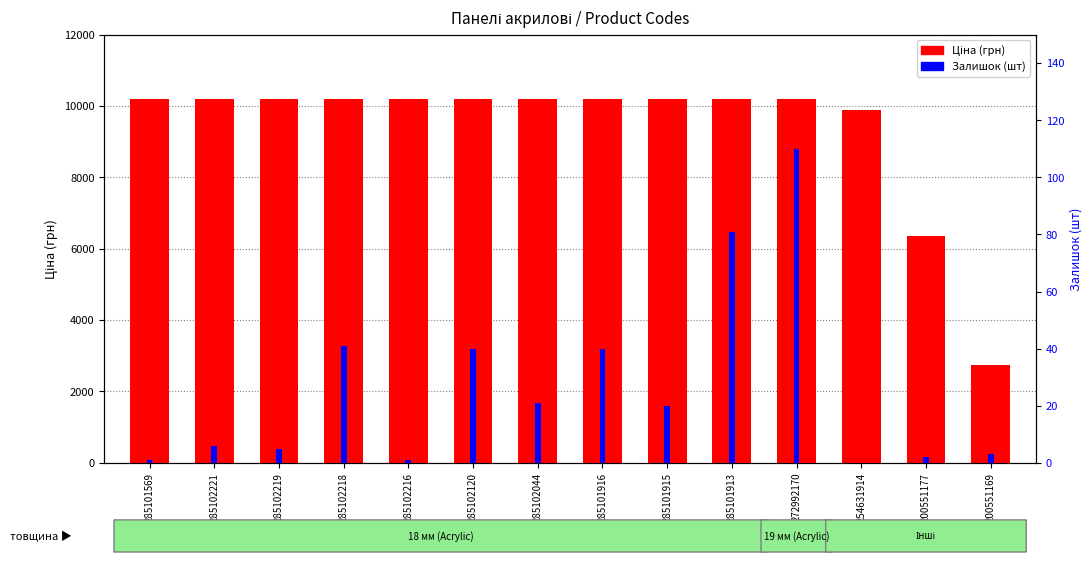

Where does the Ціна (грн) series first go above 10196?

285101569